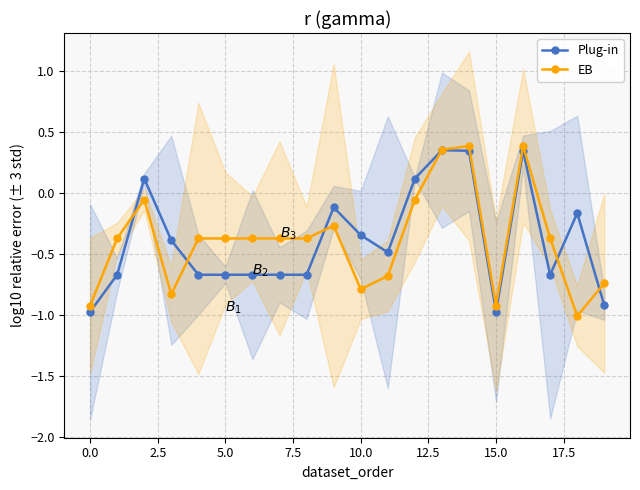

How many positive values does the Plug-in series have?

5